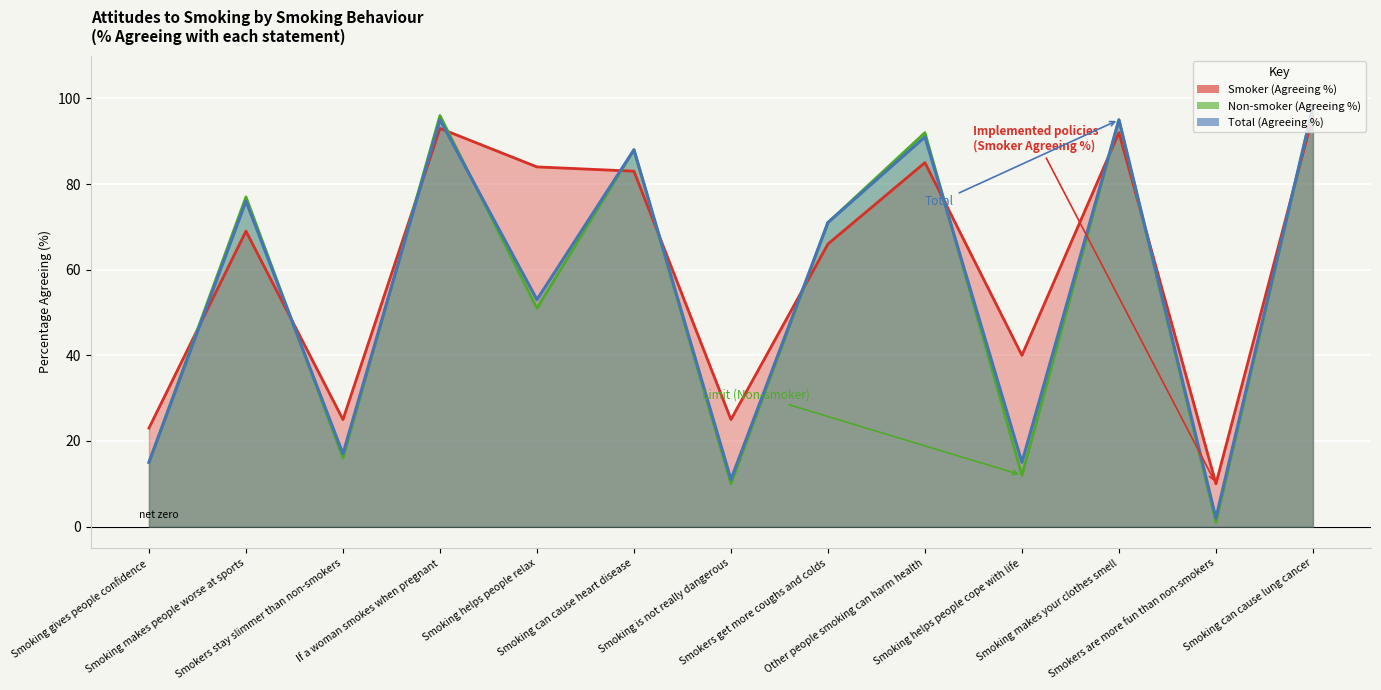

Reading left to right, what are all the values shown in this chart?

Smoker (Agreeing %): Smoking gives people confidence=23	Smoking makes people worse at sports=69	Smokers stay slimmer than non-smokers=25	If a woman smokes when pregnant=93	Smoking helps people relax=84	Smoking can cause heart disease=83	Smoking is not really dangerous=25	Smokers get more coughs and colds=66	Other people smoking can harm health=85	Smoking helps people cope with life=40	Smoking makes your clothes smell=92	Smokers are more fun than non-smokers=10	Smoking can cause lung cancer=96
Non-smoker (Agreeing %): Smoking gives people confidence=15	Smoking makes people worse at sports=77	Smokers stay slimmer than non-smokers=16	If a woman smokes when pregnant=96	Smoking helps people relax=51	Smoking can cause heart disease=88	Smoking is not really dangerous=10	Smokers get more coughs and colds=71	Other people smoking can harm health=92	Smoking helps people cope with life=12	Smoking makes your clothes smell=95	Smokers are more fun than non-smokers=1	Smoking can cause lung cancer=98
Total (Agreeing %): Smoking gives people confidence=15	Smoking makes people worse at sports=76	Smokers stay slimmer than non-smokers=17	If a woman smokes when pregnant=95	Smoking helps people relax=53	Smoking can cause heart disease=88	Smoking is not really dangerous=11	Smokers get more coughs and colds=71	Other people smoking can harm health=91	Smoking helps people cope with life=15	Smoking makes your clothes smell=95	Smokers are more fun than non-smokers=2	Smoking can cause lung cancer=98